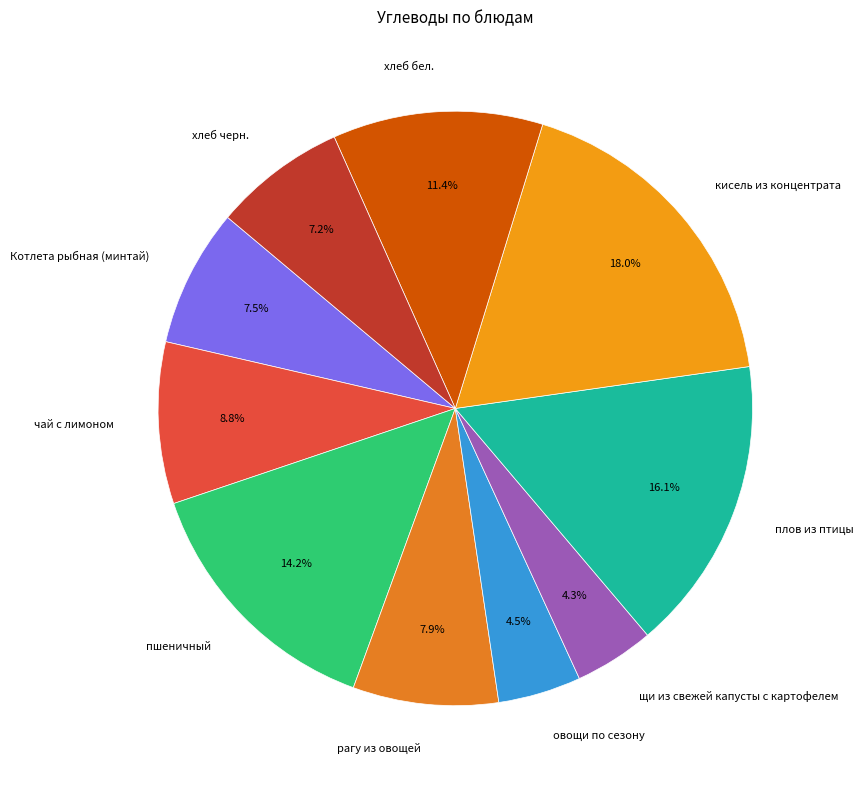

Count the number of slices in the pie.

10